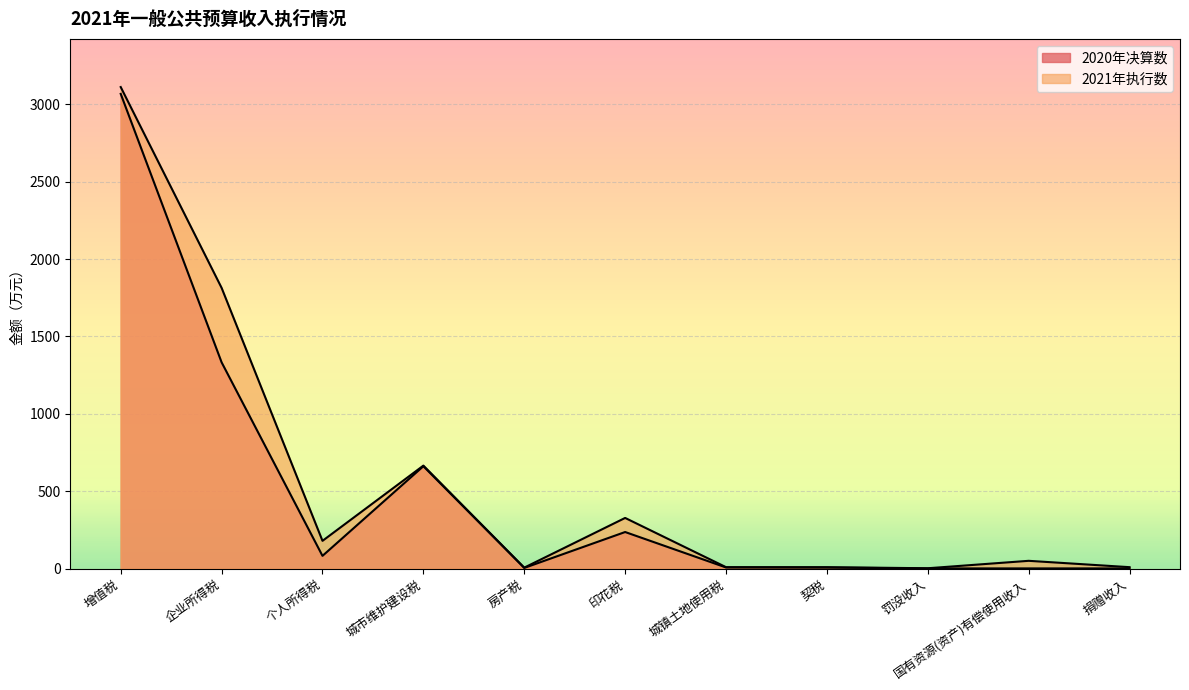

Which category has the highest value in the 2020年决算数 series?

增值税